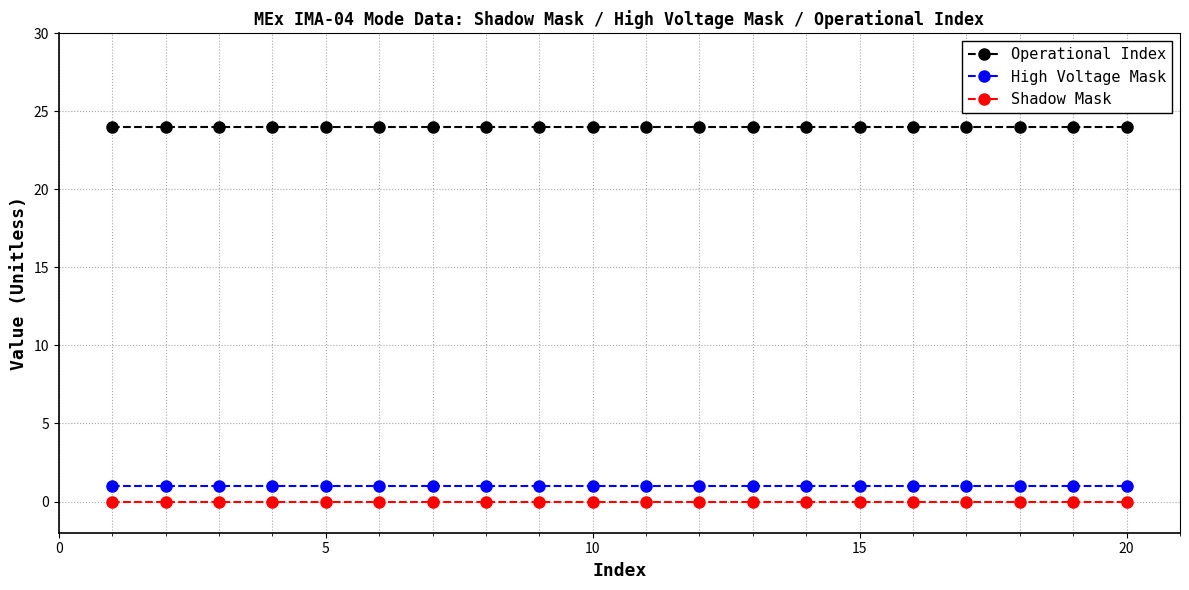

True or false: Operational Index and High Voltage Mask cross at least once.

False